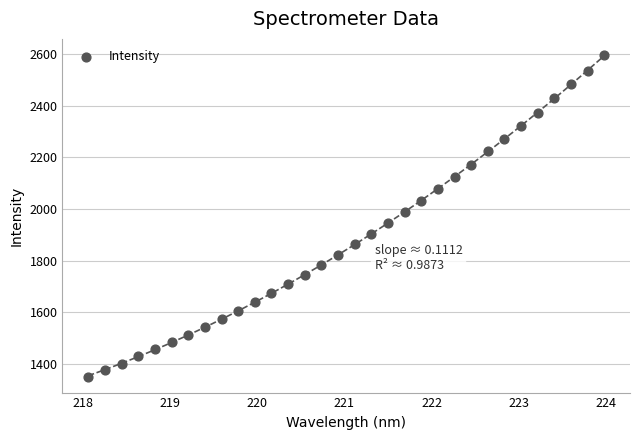

What Y value in the scatter plot is closest to 1973?

1987.0